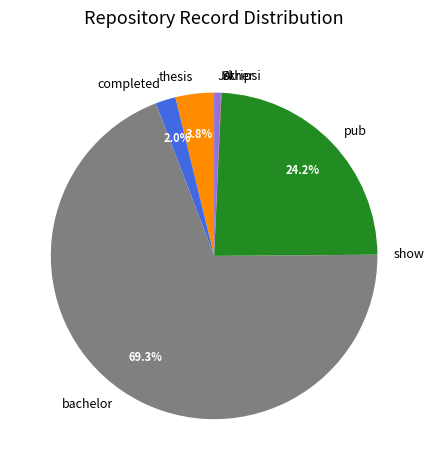

Which category has the biggest portion of the pie?

bachelor